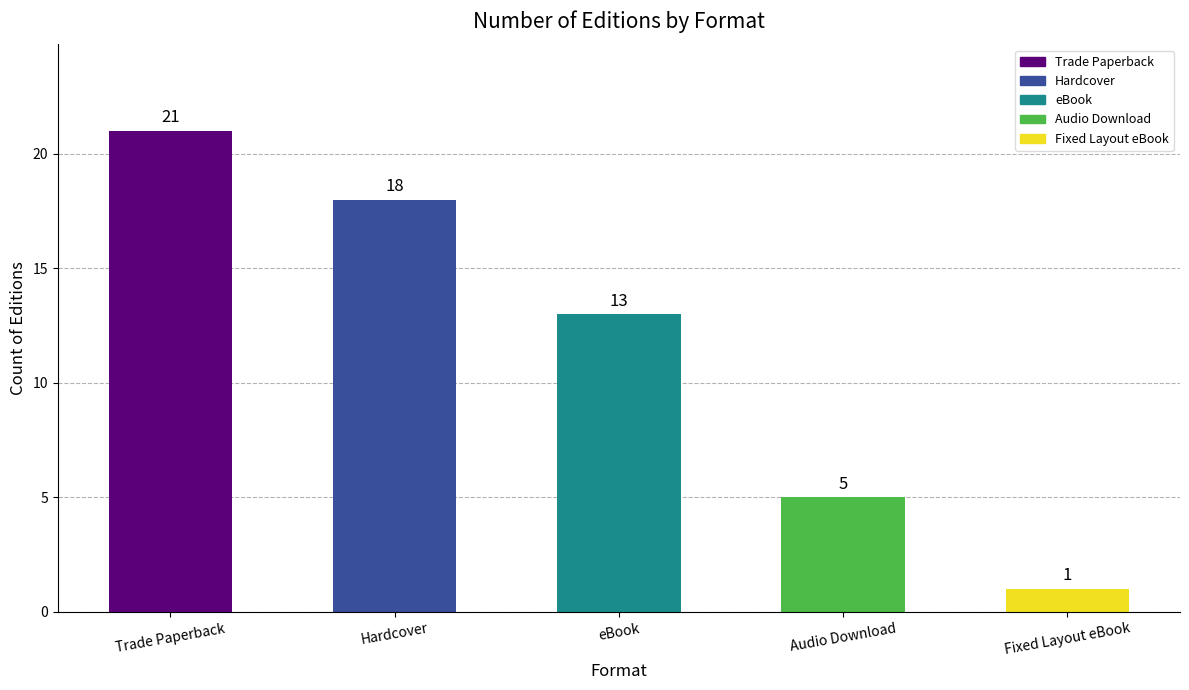

Reading right to left, list all the values displayed in this chart.

1	5	13	18	21